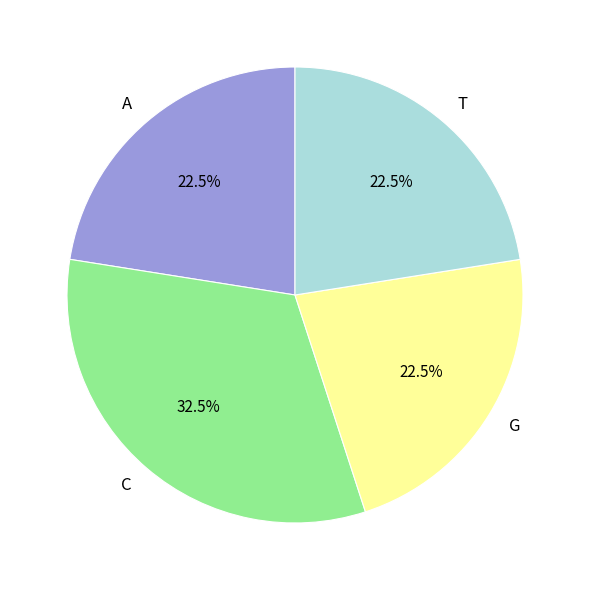

What is the ratio of the value at T to the value at C?

0.7